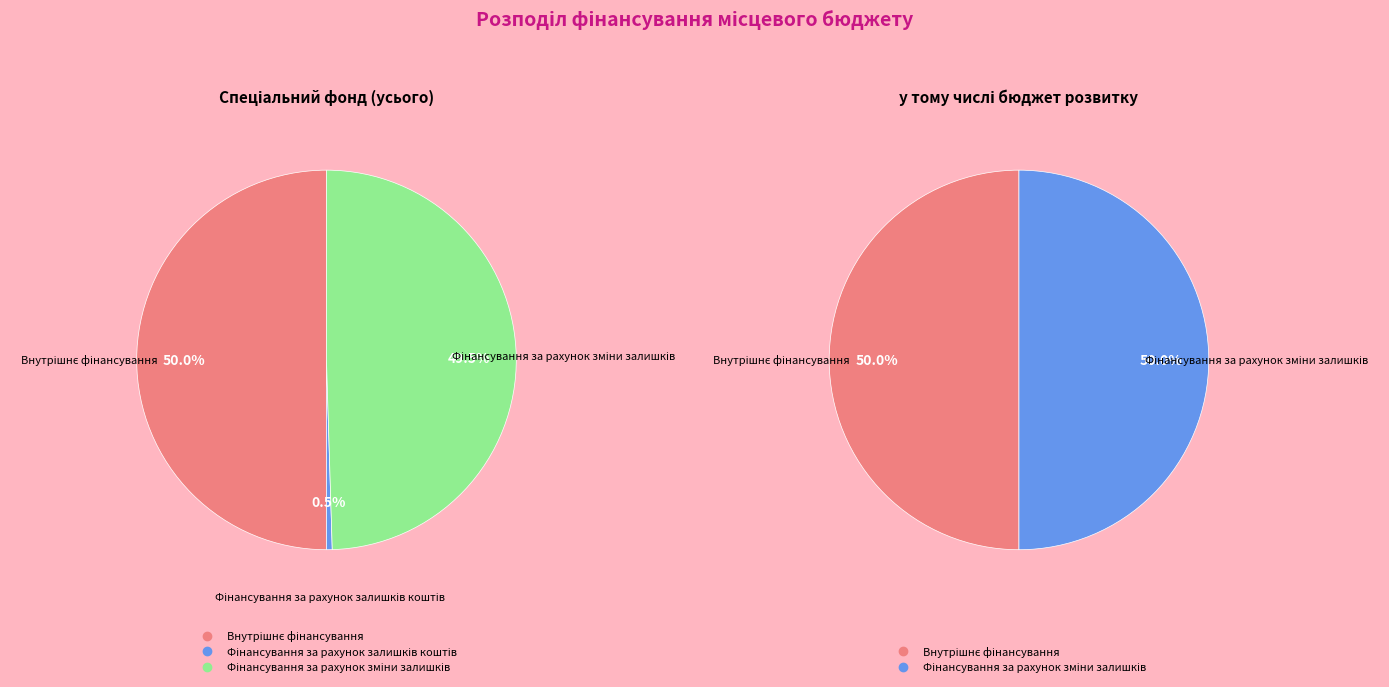

Does any single category account for the majority?

No